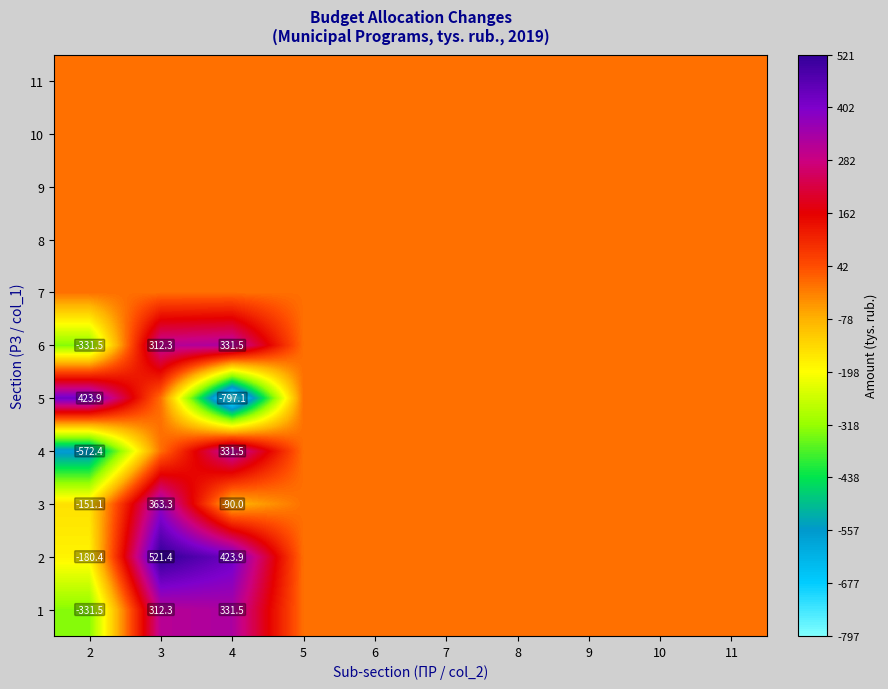

True or false: 2 has a value of -180.4 at 2.

True